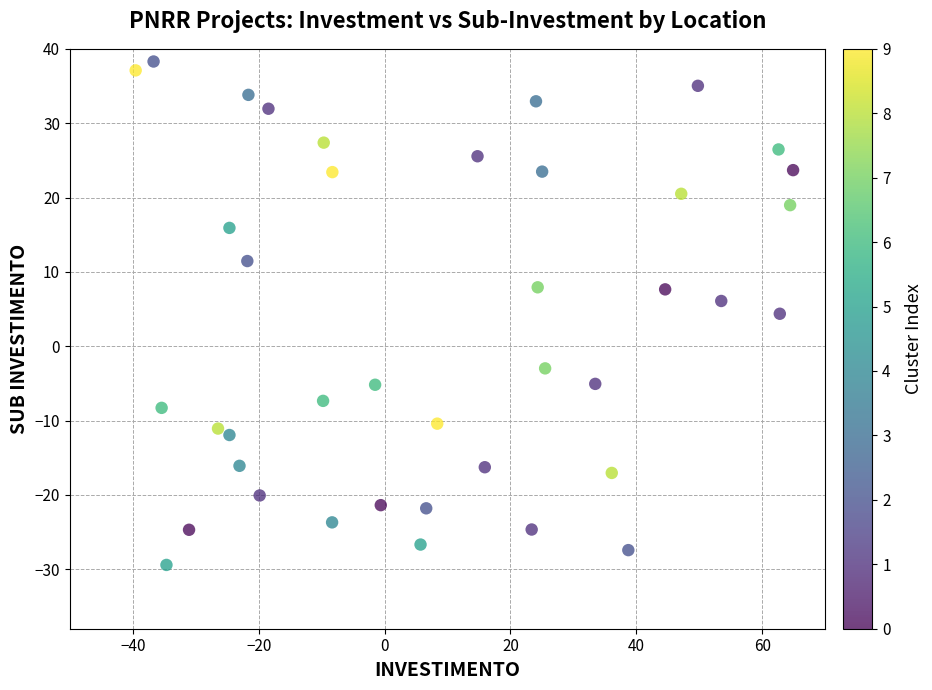

What is the range of Y values (max minus min)?

67.7